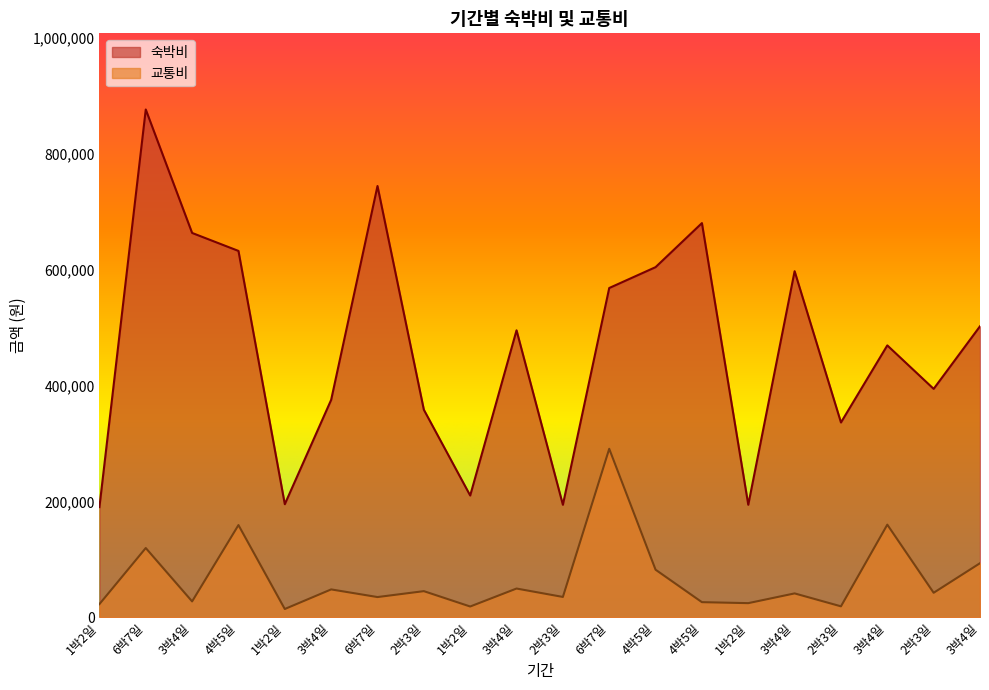

What is the label of the 11th point from the left?

2박3일